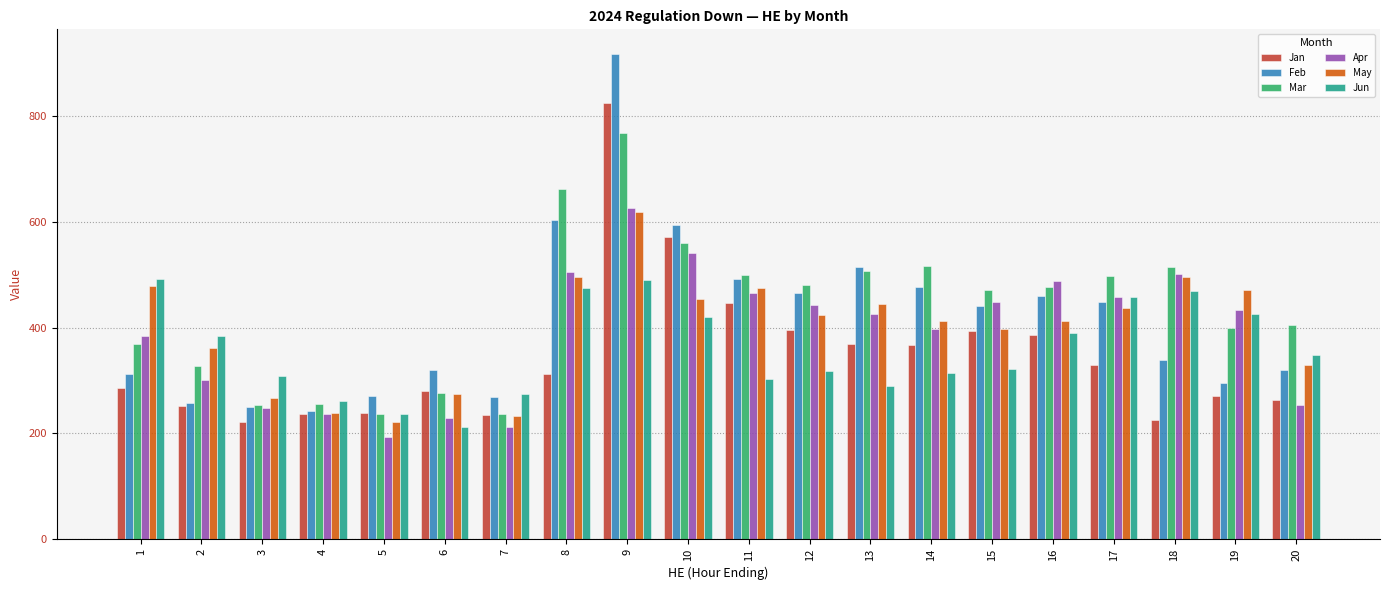

How many data points does each series have?

20